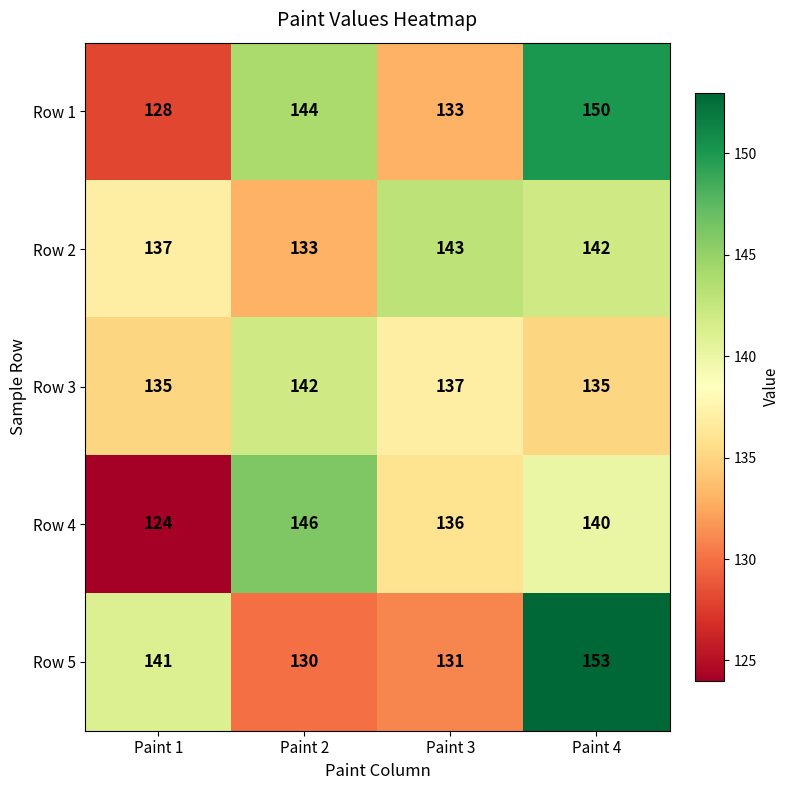

Reading left to right, what are all the values shown in this chart?

Row 1: 128	144	133	150
Row 2: 137	133	143	142
Row 3: 135	142	137	135
Row 4: 124	146	136	140
Row 5: 141	130	131	153